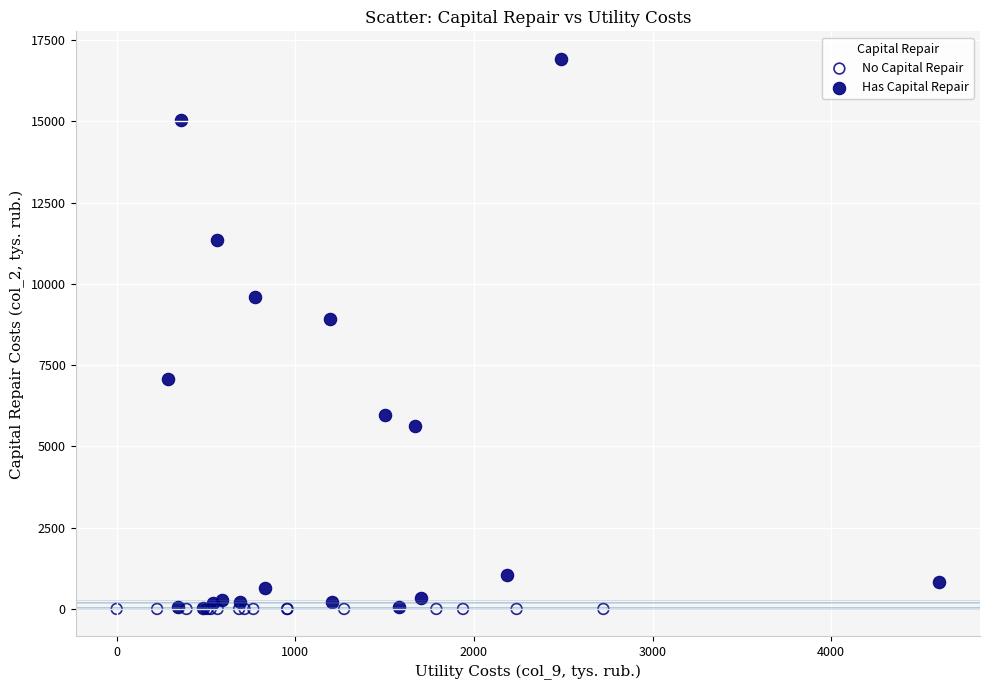

Which series reaches the maximum Y coordinate?

Has Capital Repair